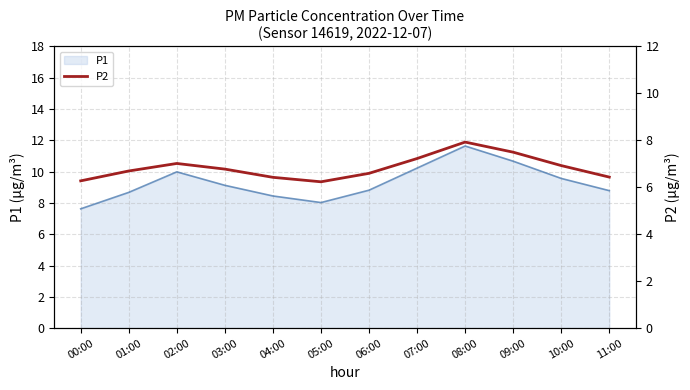

What position from the right is 03:00?

9